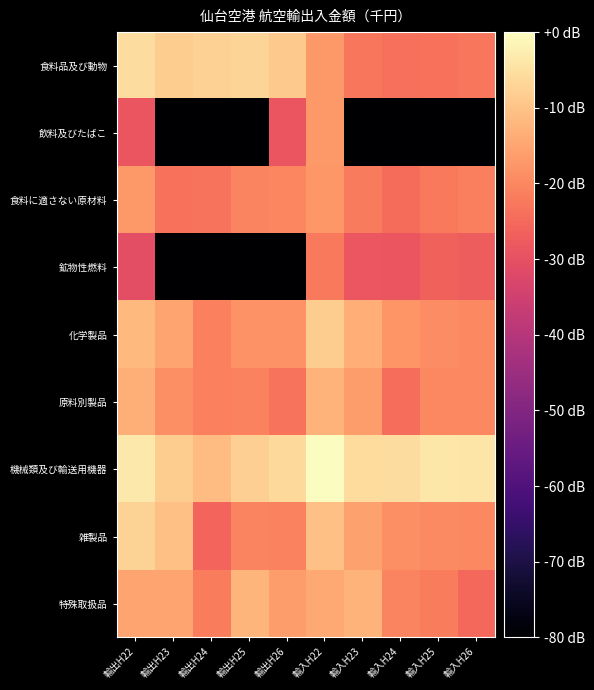

Reading left to right, extract all data points from this chart.

食料品及び動物: 輸出H22=-5.4	輸出H23=-8.3	輸出H24=-7.7	輸出H25=-7.0	輸出H26=-8.8	輸入H22=-17.2	輸入H23=-22.6	輸入H24=-23.9	輸入H25=-23.4	輸入H26=-22.8
飲料及びたばこ: 輸出H22=-29.0	輸出H23=-80.0	輸出H24=-80.0	輸出H25=-80.0	輸出H26=-29.0	輸入H22=-17.0	輸入H23=-80.0	輸入H24=-80.0	輸入H25=-80.0	輸入H26=-80.0
食料に適さない原材料: 輸出H22=-17.1	輸出H23=-23.6	輸出H24=-23.2	輸出H25=-20.4	輸出H26=-20.3	輸入H22=-17.5	輸入H23=-22.0	輸入H24=-24.5	輸入H25=-22.3	輸入H26=-21.3
鉱物性燃料: 輸出H22=-30.6	輸出H23=-80.0	輸出H24=-80.0	輸出H25=-80.0	輸出H26=-80.0	輸入H22=-22.4	輸入H23=-28.7	輸入H24=-28.8	輸入H25=-26.3	輸入H26=-27.4
化学製品: 輸出H22=-11.7	輸出H23=-15.2	輸出H24=-21.1	輸出H25=-18.2	輸出H26=-18.2	輸入H22=-8.2	輸入H23=-13.5	輸入H24=-17.5	輸入H25=-19.2	輸入H26=-19.8
原料別製品: 輸出H22=-13.3	輸出H23=-18.7	輸出H24=-21.0	輸出H25=-20.6	輸出H26=-23.2	輸入H22=-12.5	輸入H23=-16.5	輸入H24=-24.3	輸入H25=-19.9	輸入H26=-20.0
機械類及び輸送用機器: 輸出H22=-3.6	輸出H23=-8.4	輸出H24=-11.2	輸出H25=-8.1	輸出H26=-6.0	輸入H22=0.0	輸入H23=-5.8	輸入H24=-5.3	輸入H25=-3.8	輸入H26=-4.3
雑製品: 輸出H22=-7.4	輸出H23=-10.6	輸出H24=-25.7	輸出H25=-20.5	輸出H26=-20.8	輸入H22=-10.6	輸入H23=-15.6	輸入H24=-18.5	輸入H25=-19.5	輸入H26=-20.0
特殊取扱品: 輸出H22=-15.1	輸出H23=-15.2	輸出H24=-21.7	輸出H25=-12.2	輸出H26=-16.3	輸入H22=-14.5	輸入H23=-12.8	輸入H24=-20.5	輸入H25=-21.8	輸入H26=-25.1